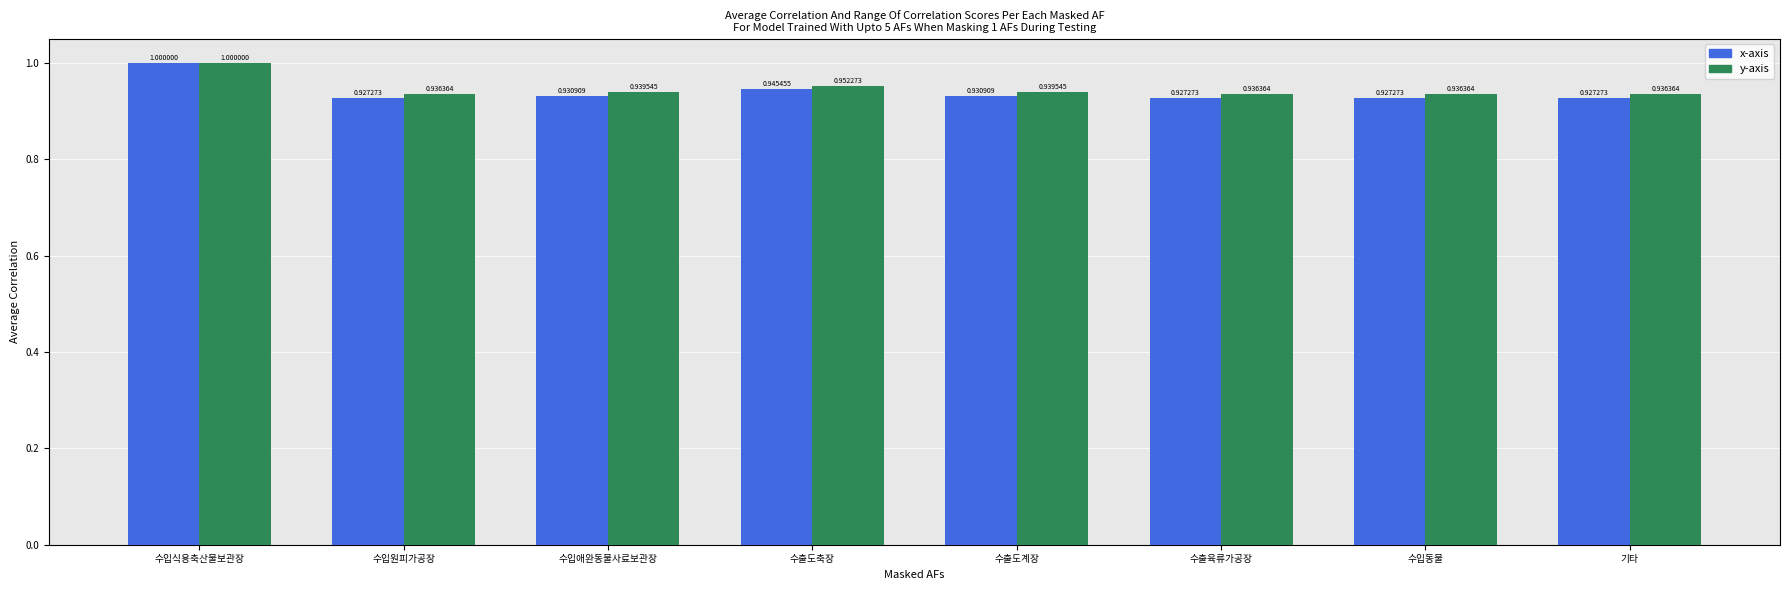

At 수입동물, list the series in order from smallest to largest.

x-axis, y-axis